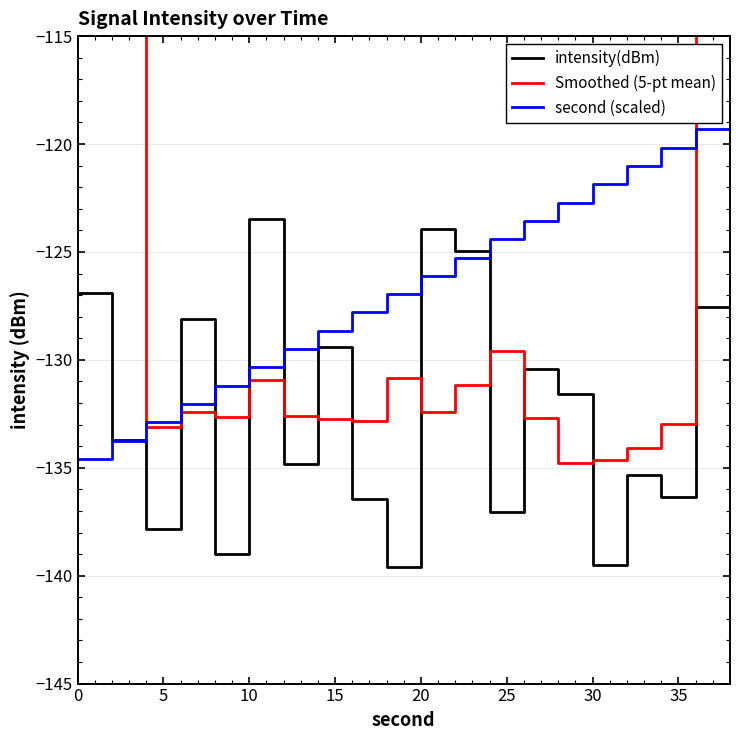

At 0, list the series in order from smallest to largest.

second (scaled), intensity(dBm), Smoothed (5-pt mean)